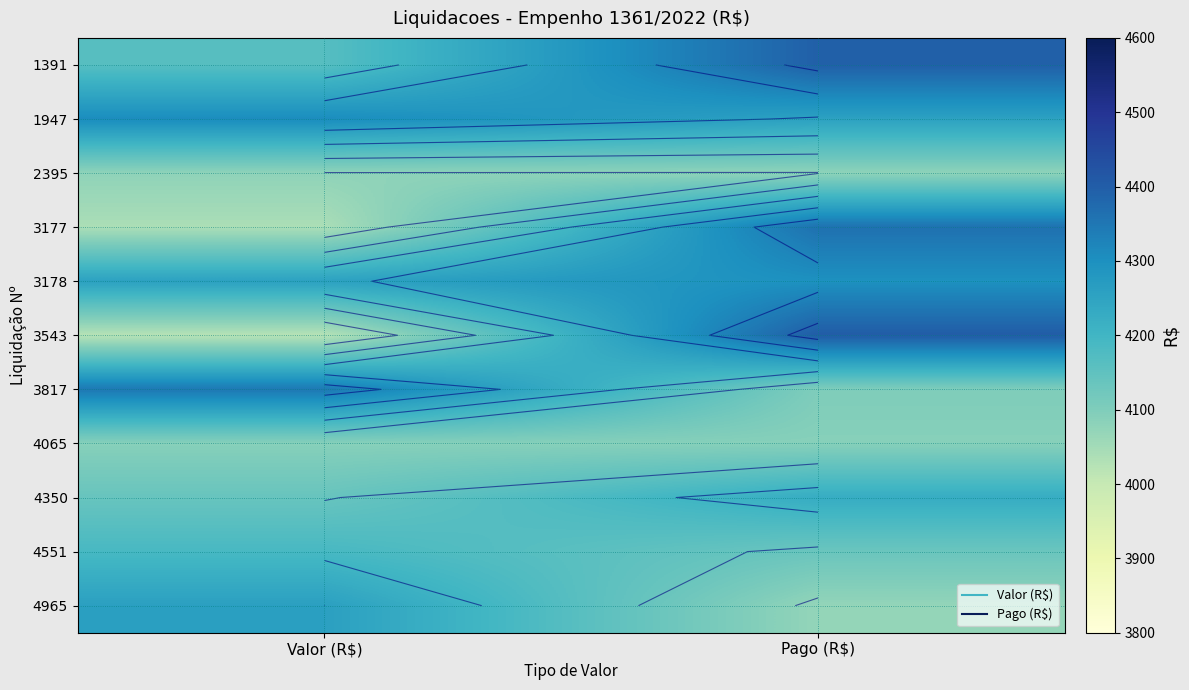

At which label does 3178 reach its peak?

Pago (R$)